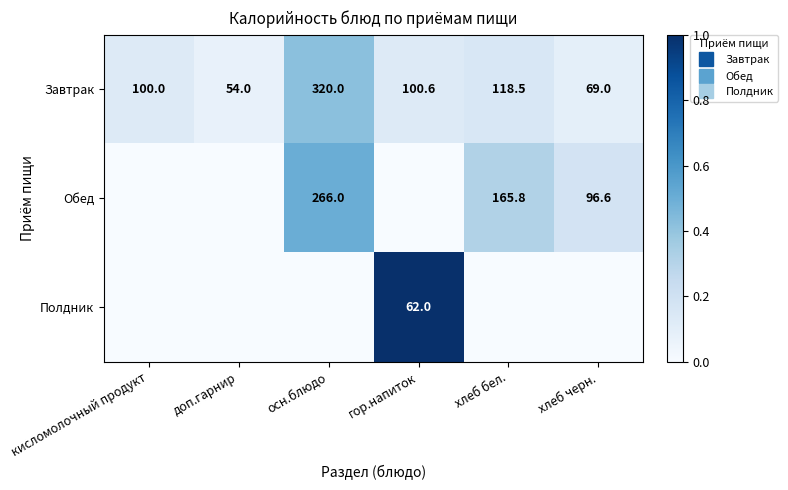

How many data points does each series have?

6